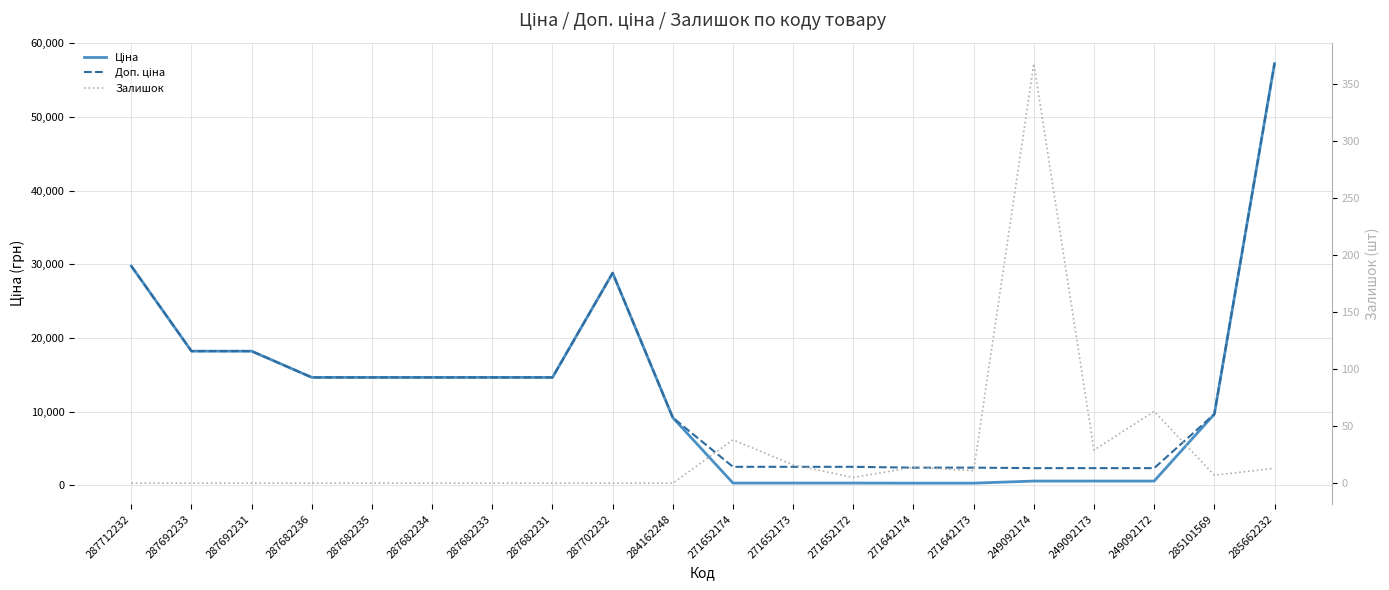

What is the label of the 3rd point from the left?

287692231